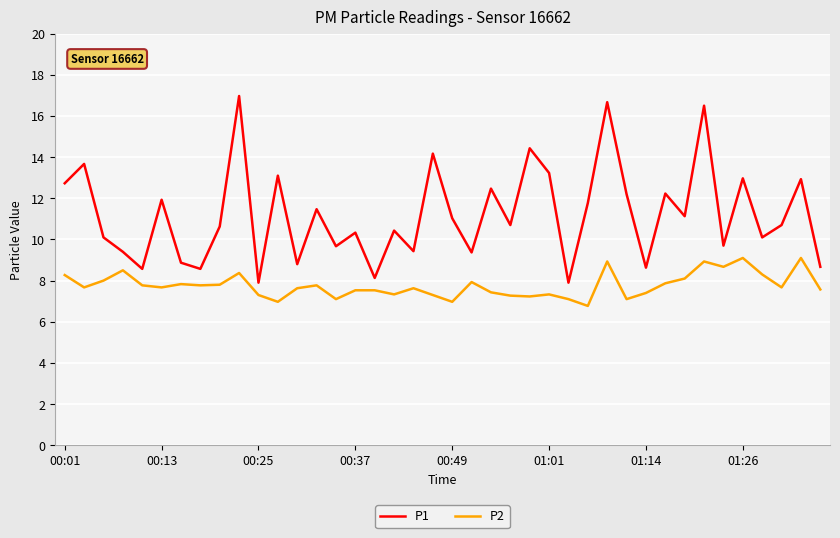

Rank the series by their maximum value, from lowest to highest.

P2, P1